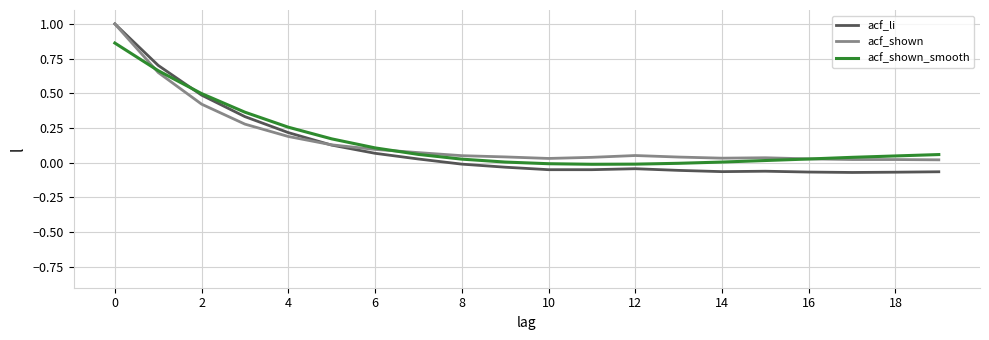

What is the greatest value displayed?

1.0